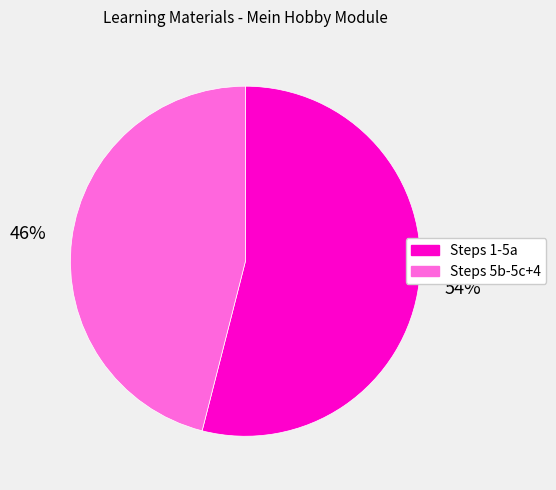

Is there any slice that represents more than half of the pie?

Yes